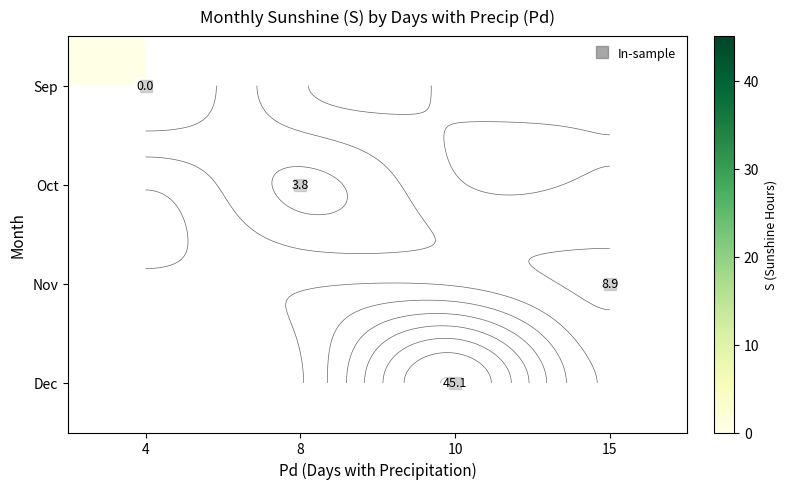

At how many categories does at least one series exceed 15?

1